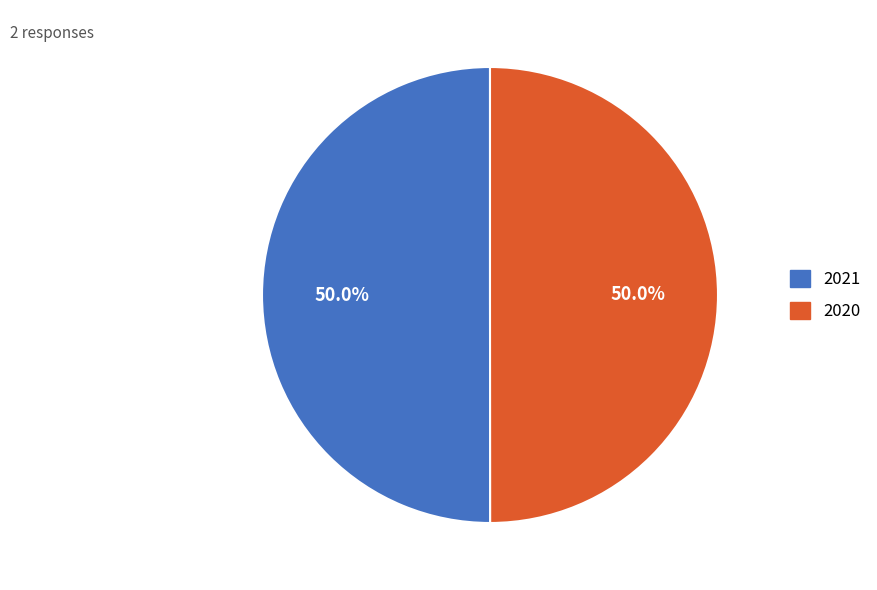

What percentage do 2021 and 2020 together represent?

100.0%